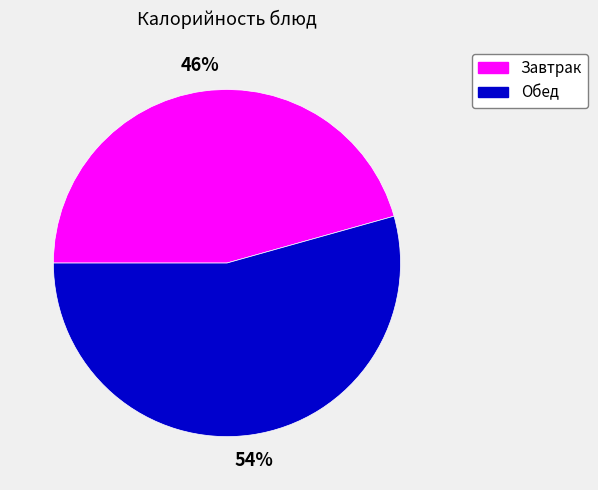

Is there a majority slice in this chart?

Yes